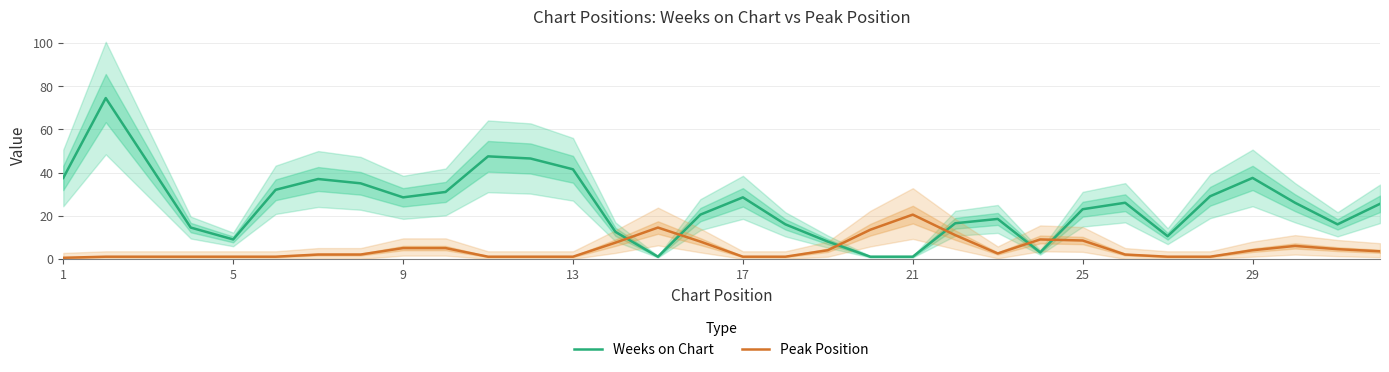

What is the highest value of the Peak Position series?

20.5